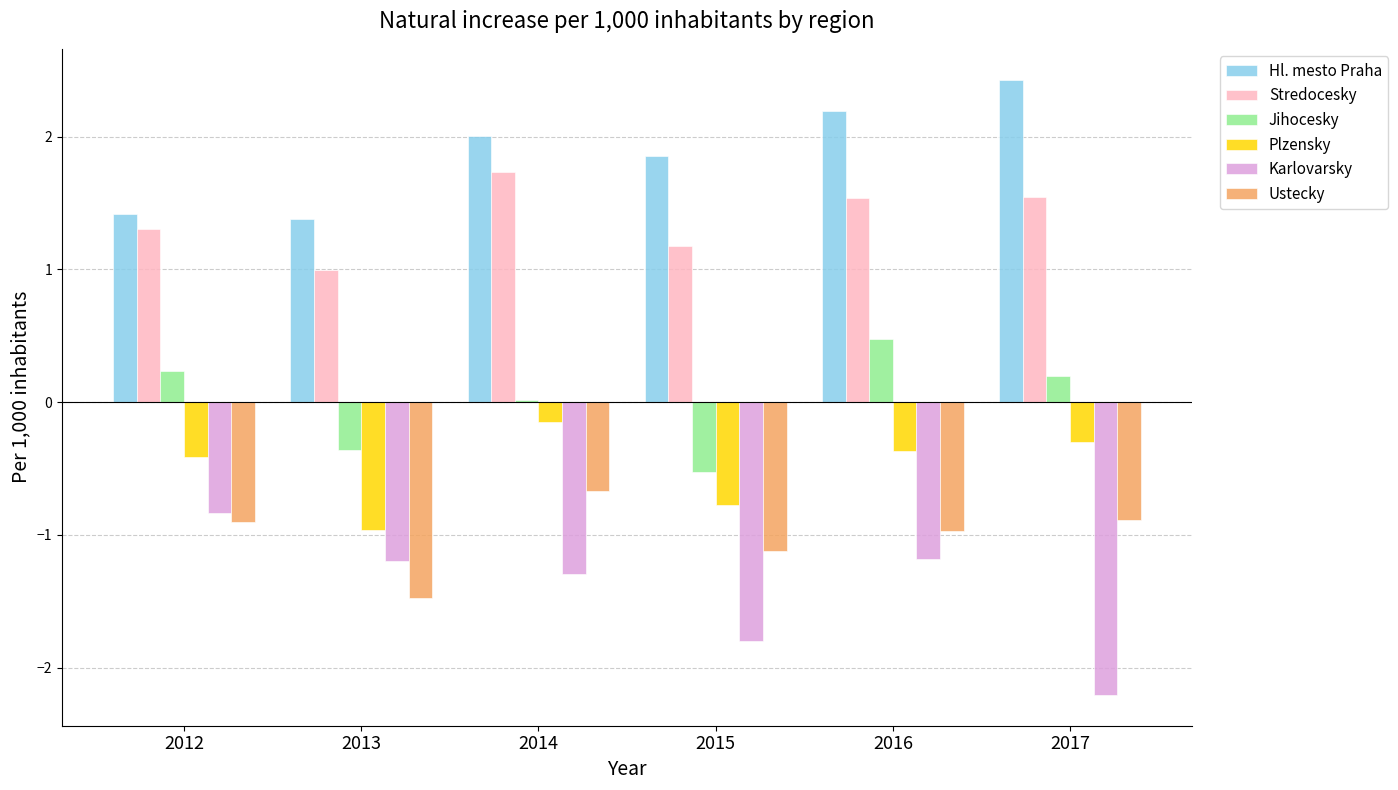

Which series changed the most between 2014 and 2015?

Plzensky